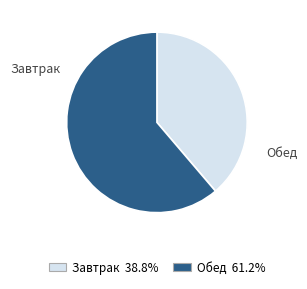

Is there any slice that represents more than half of the pie?

Yes